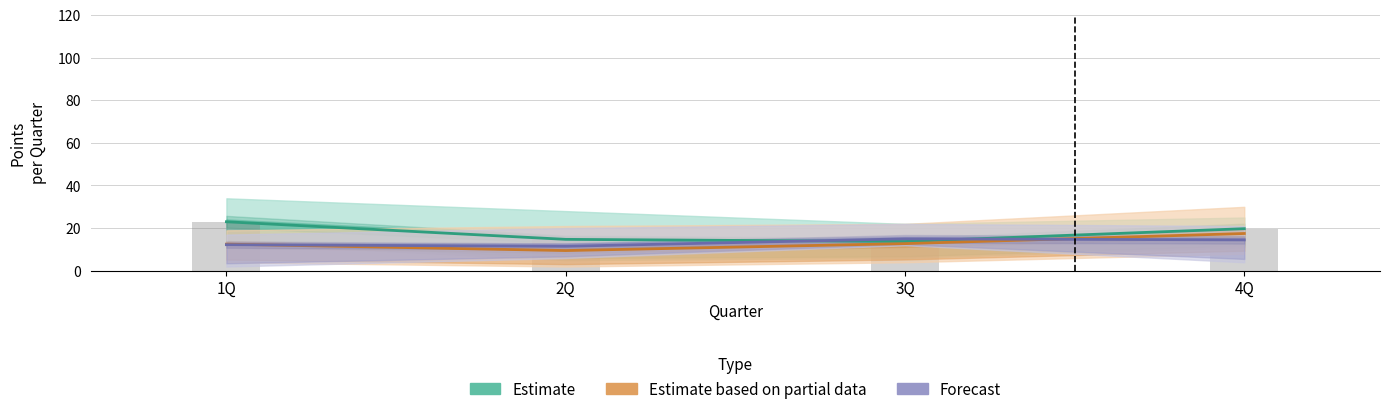

At which category does the chart reach its peak across all series?

1Q